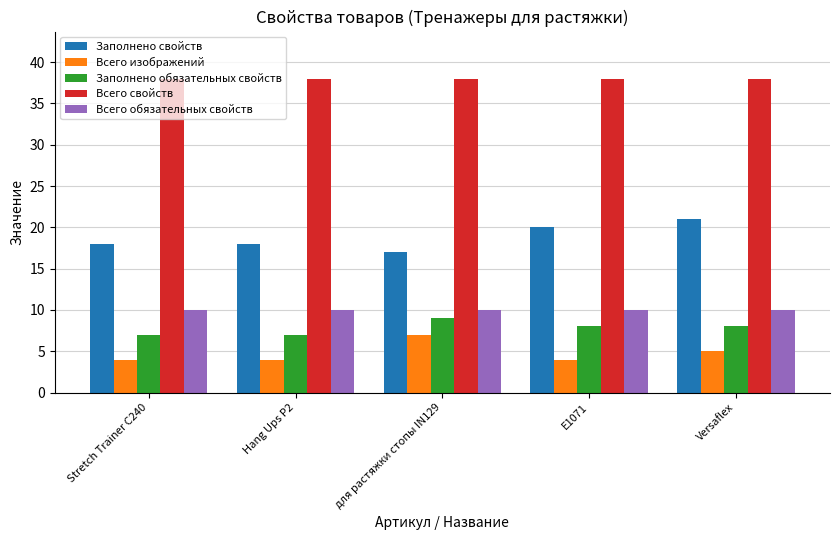

What is the difference between the highest and lowest values at для растяжки стопы IN129?

31